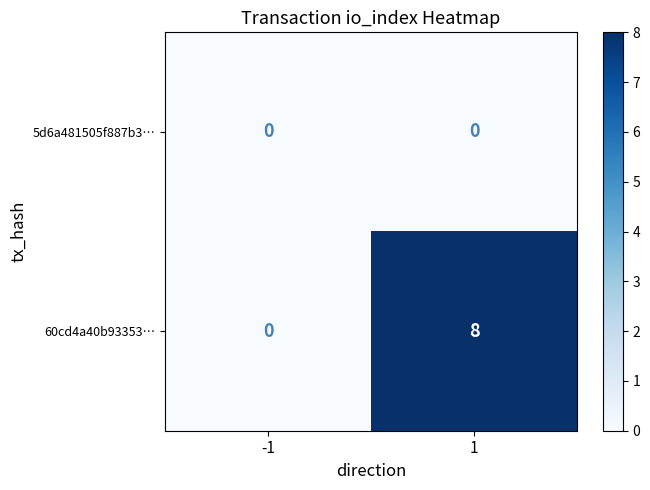

Reading left to right, transcribe all the data shown in this chart.

5d6a481505f887b3…: -1=0	1=0
60cd4a40b93353…: -1=0	1=8